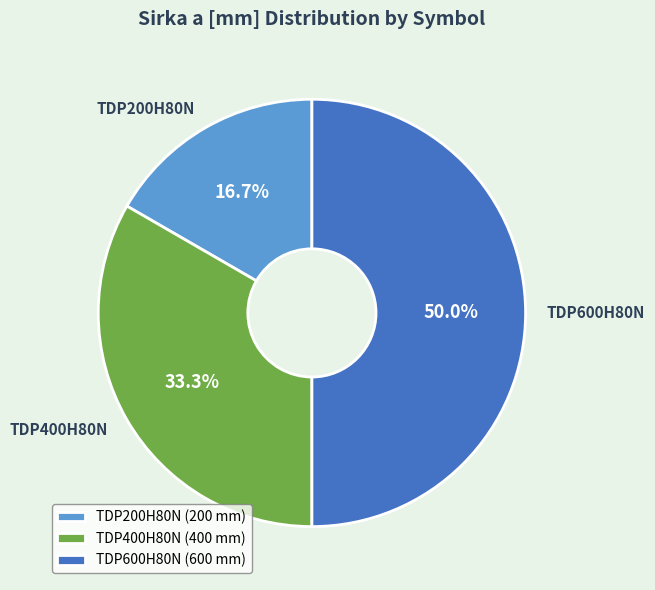

Is it true that TDP600H80N is 50% of the pie?

True